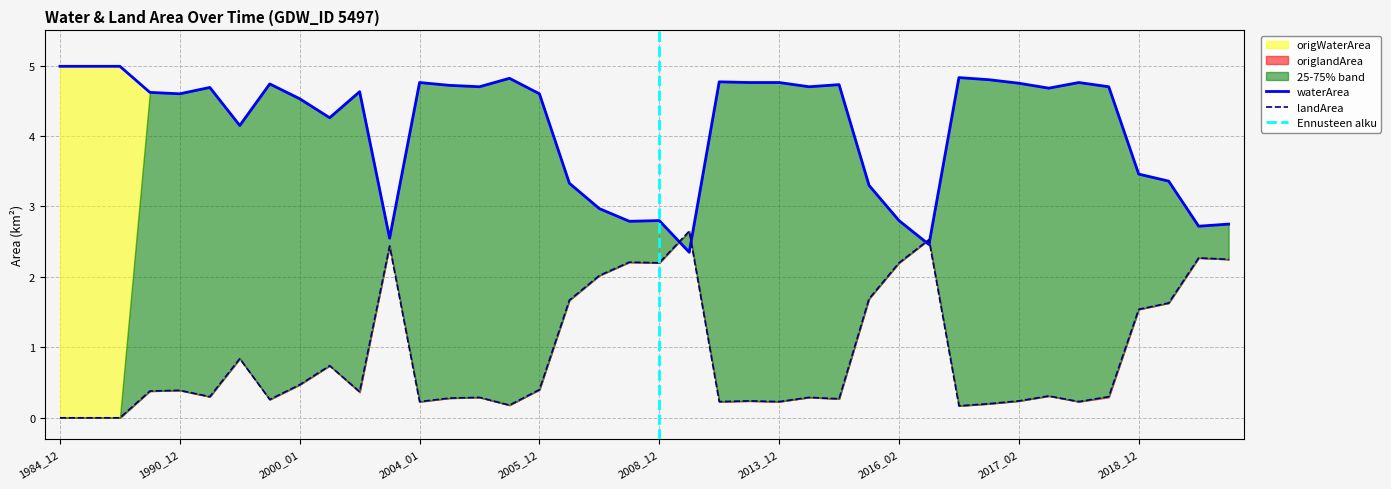

What is the sum of all landArea values?

35.1